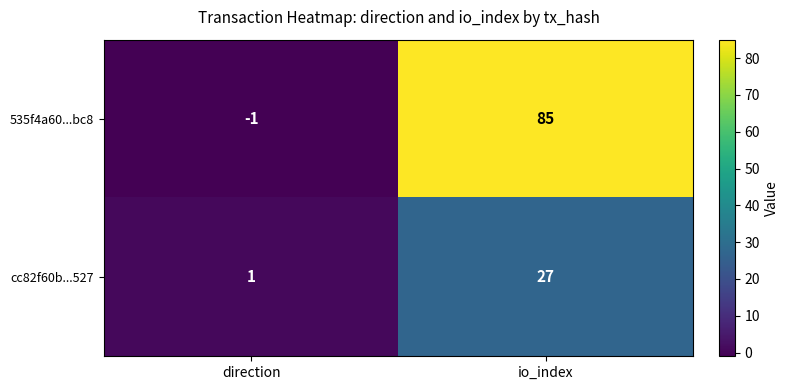

At which category is the sum across all series the highest?

io_index